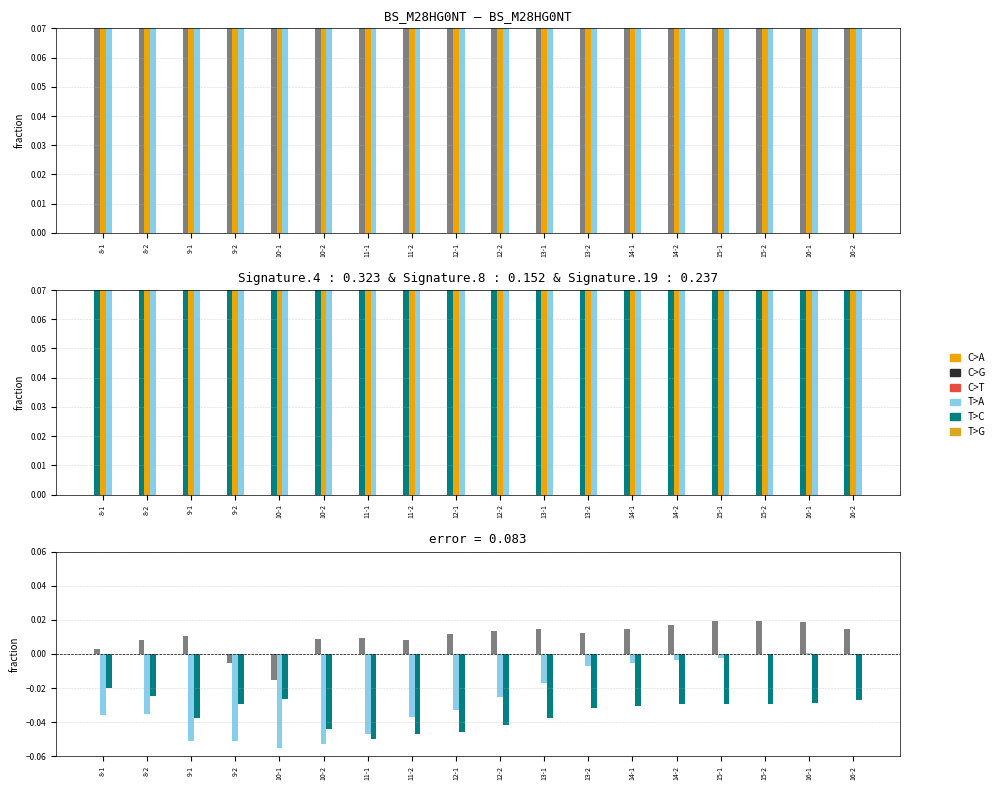

Are the bars horizontal?

No